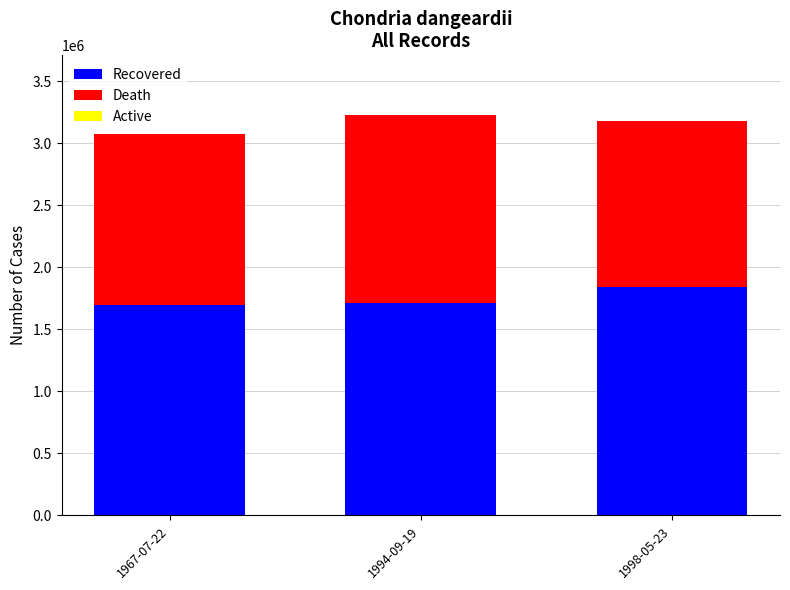

How many categories are shown in the chart?

3